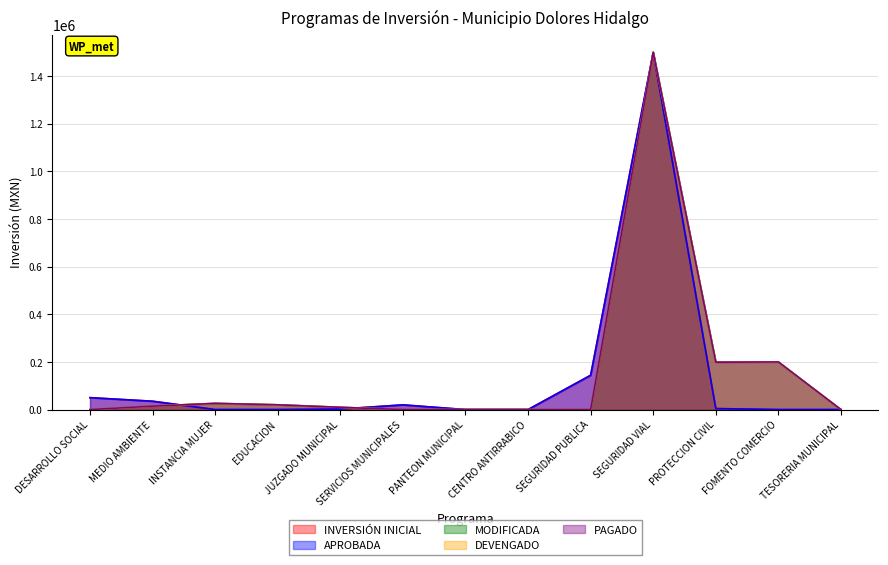

What are all the series names shown in the legend?

INVERSIÓN INICIAL, APROBADA, MODIFICADA, DEVENGADO, PAGADO